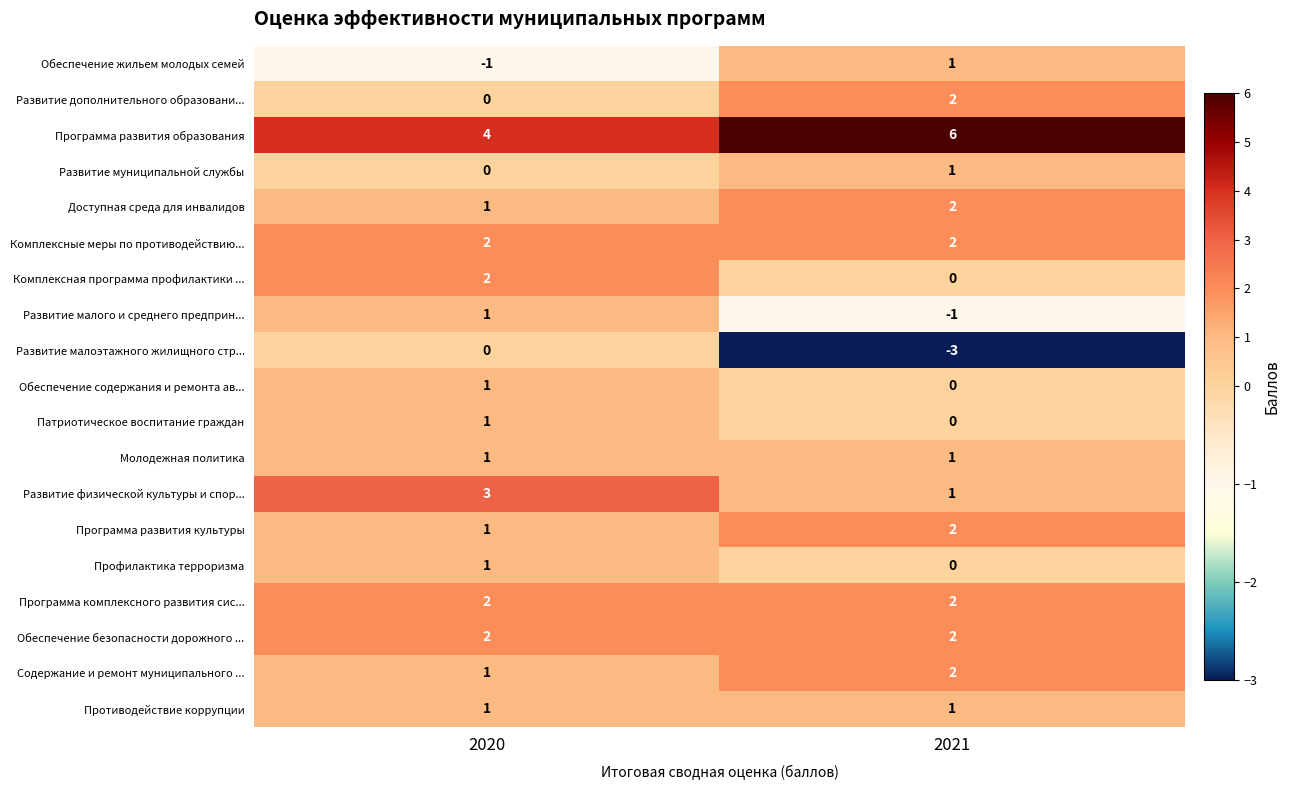

Is it true that Развитие муниципальной службы equals 1 at 2020?

False